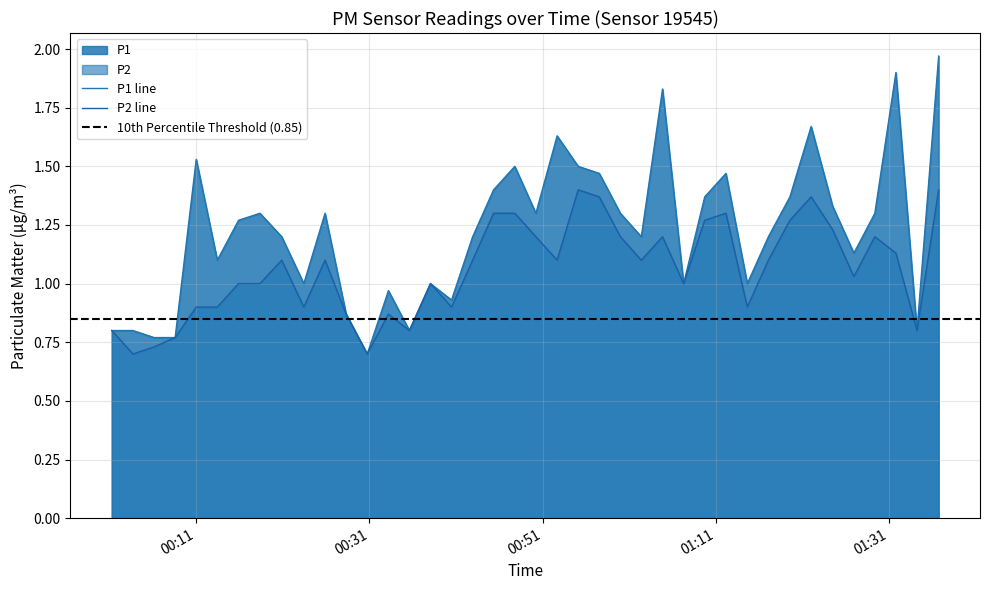

How many categories are shown in the chart?

40